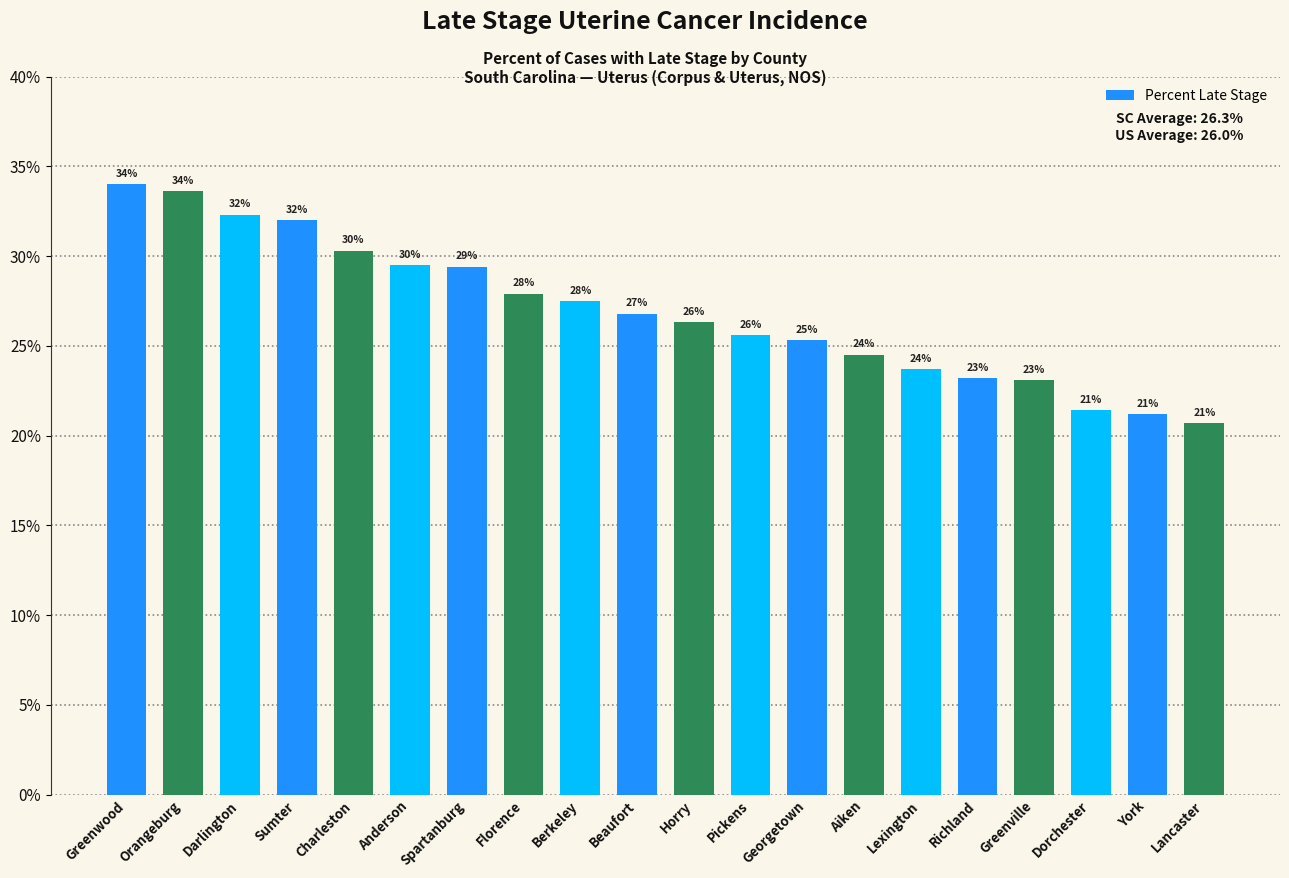

What is the sum of the values at Pickens and Orangeburg?

59.2